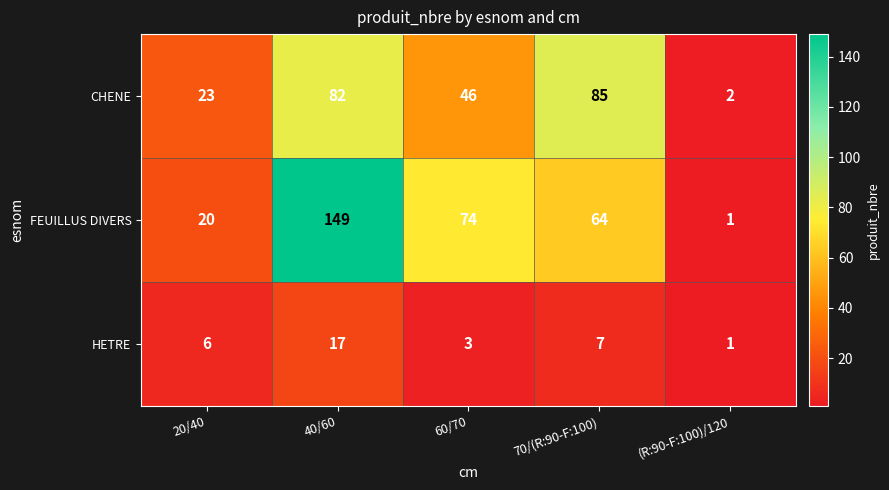

How many categories are shown in the chart?

5